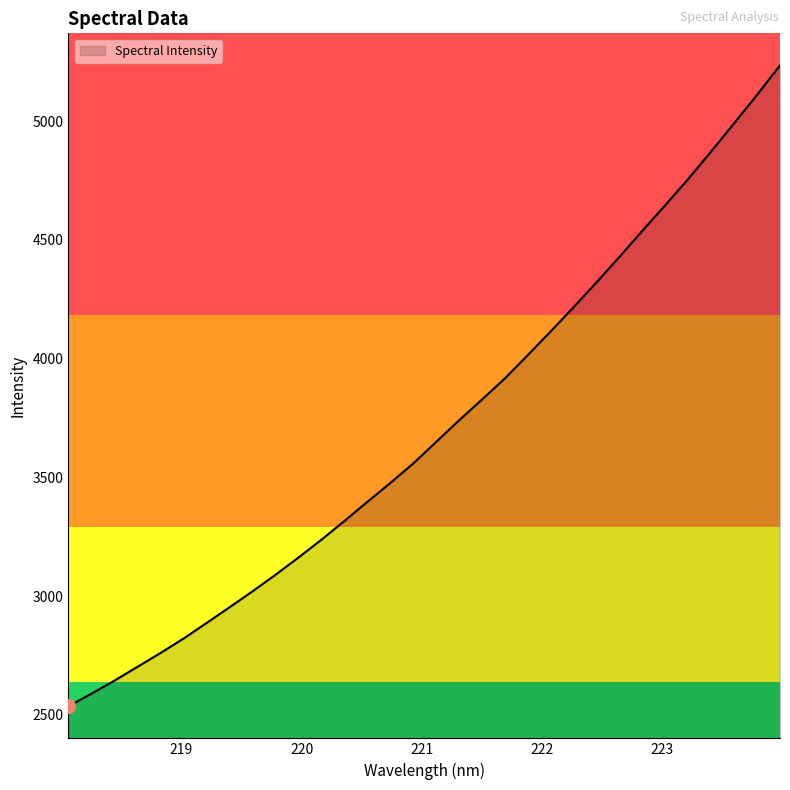

What is the greatest value displayed?

5234.1